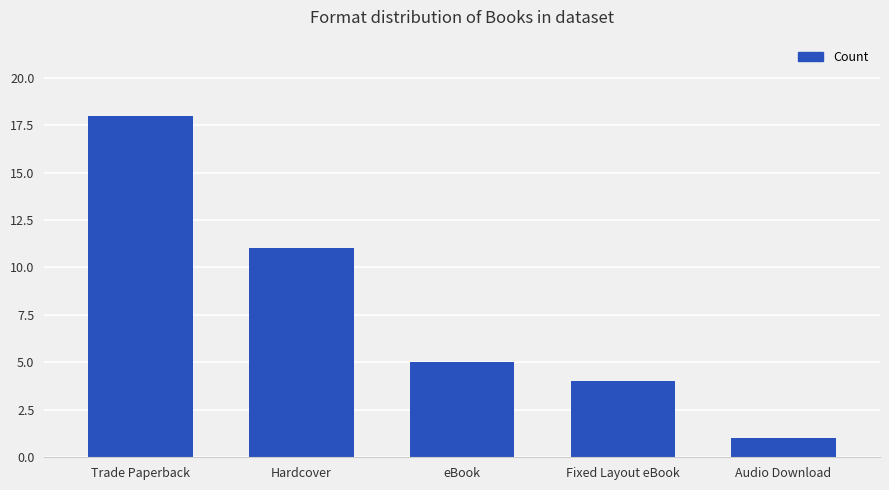

True or false: the data shows 1 at Audio Download.

True